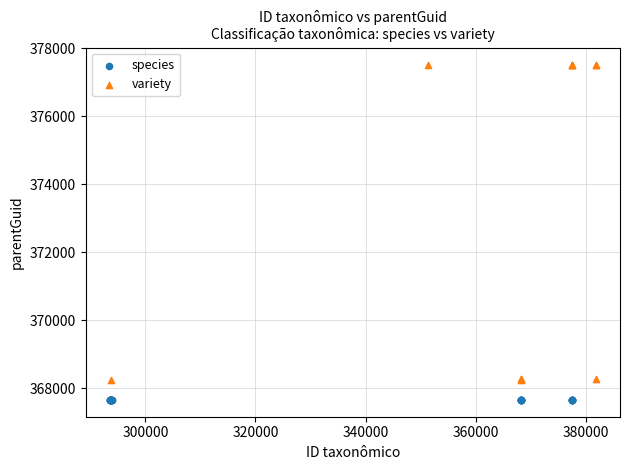

Which series reaches the minimum Y coordinate?

species